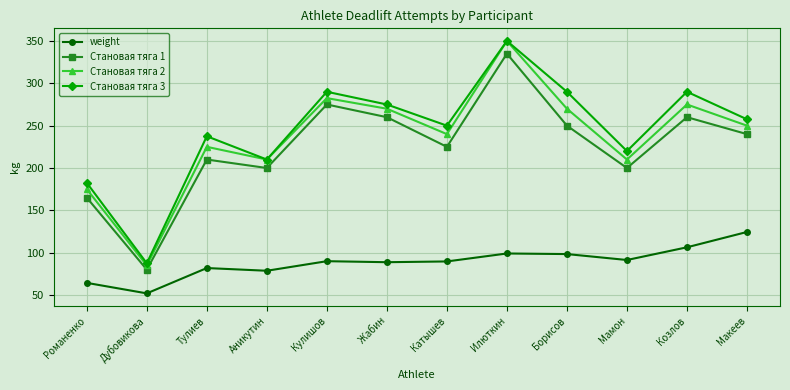

What is the sum of all Становая тяга 2 values?

2842.5